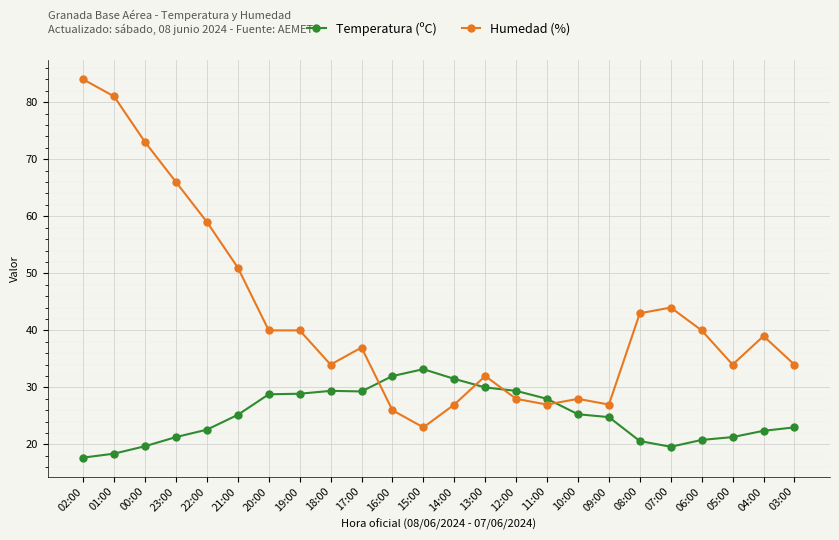

At 03:00, list the series in order from largest to smallest.

Humedad (%), Temperatura (ºC)